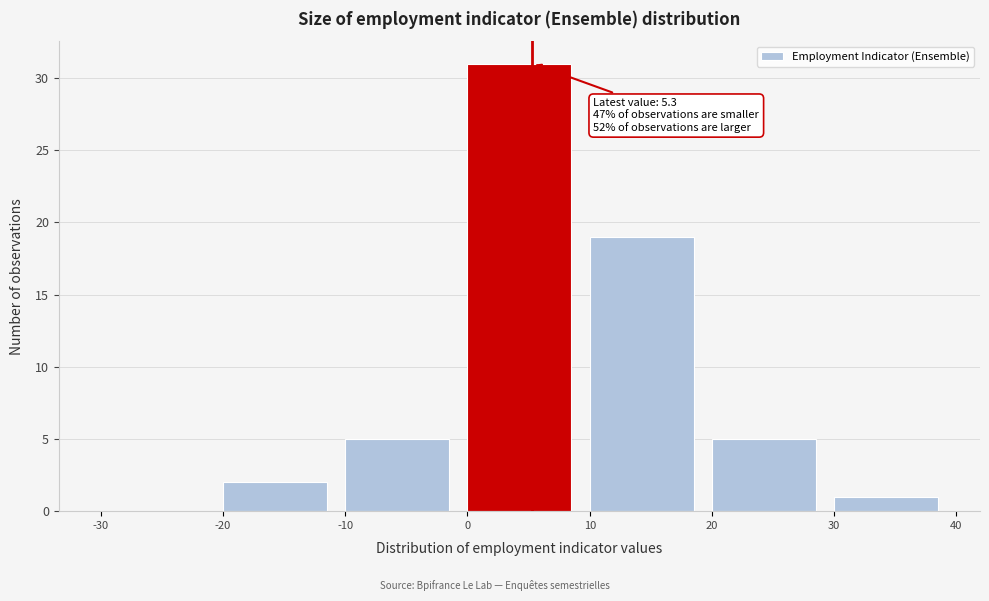

Which range on the x-axis has the tallest bar?

0 to 10